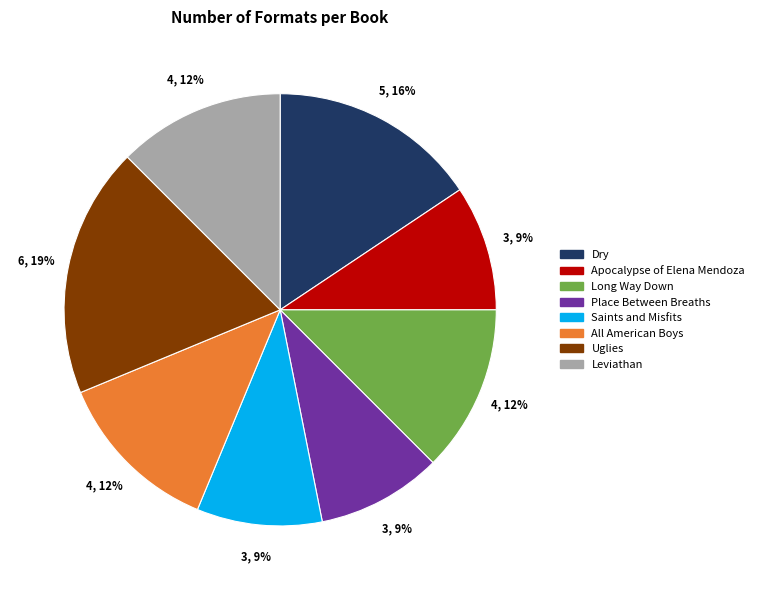

What percentage is the Dry slice, to the nearest percent?

16%